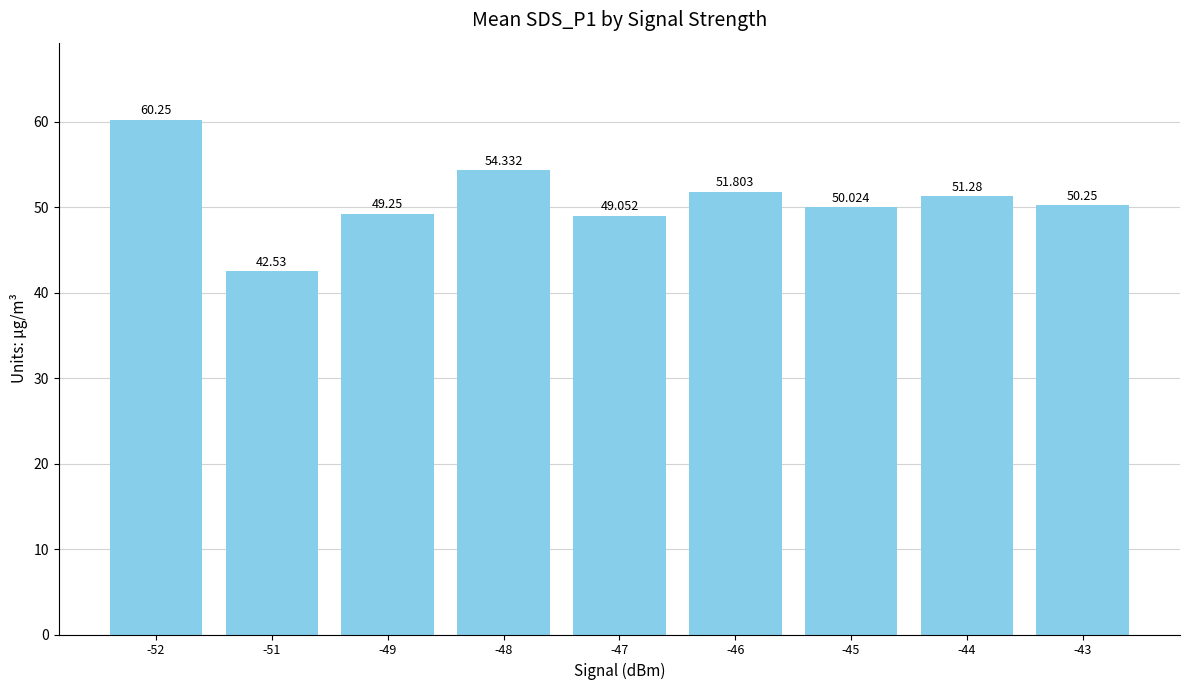

How many bars are there in total?

9